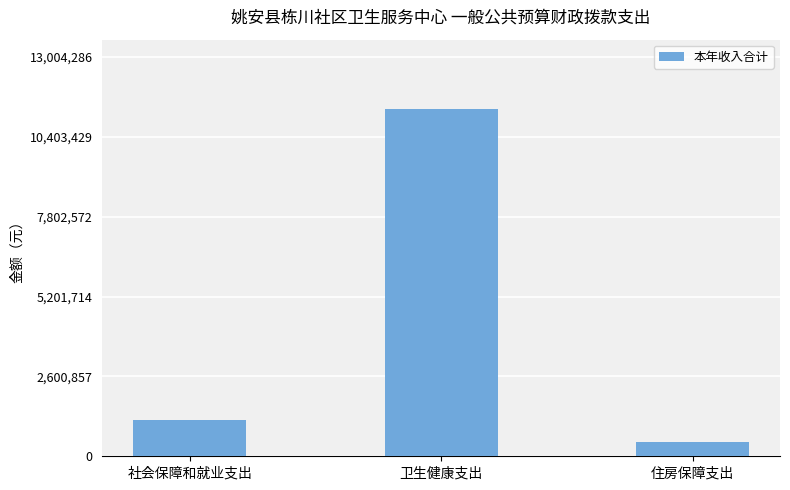

Count the number of values greater than 1171647.

2